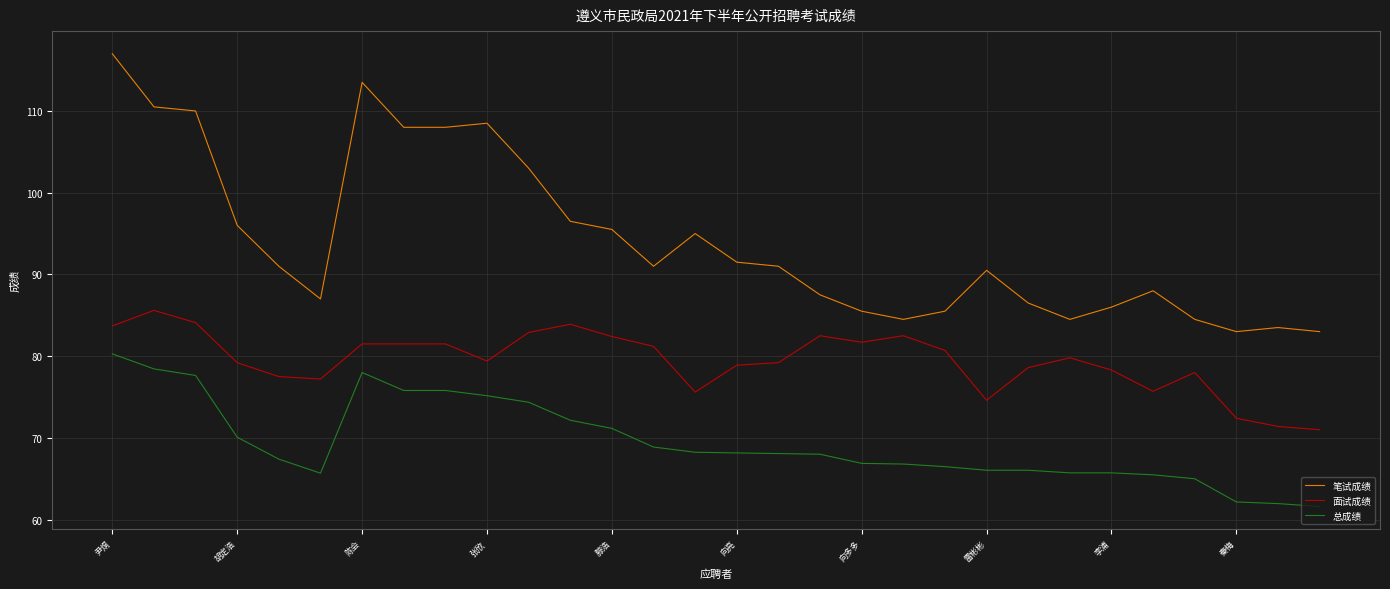

True or false: 总成绩 and 面试成绩 cross at least once.

False